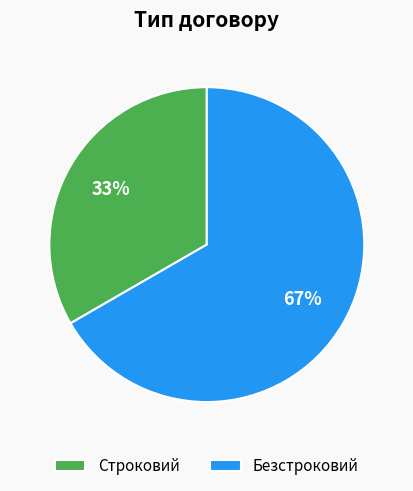

What percentage is the Строковий slice, to the nearest percent?

33%